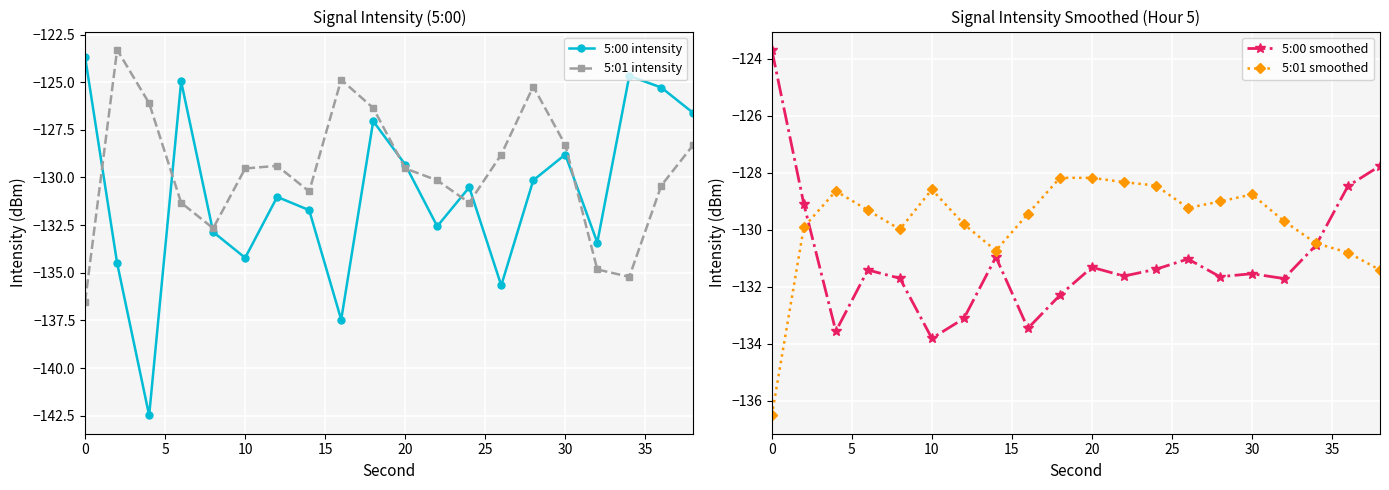

Reading left to right, list all the values displayed in this chart.

5:00 intensity: -123.7	-134.5	-142.5	-125.0	-132.9	-134.2	-131.0	-131.7	-137.5	-127.0	-129.3	-132.6	-130.5	-135.7	-130.1	-128.8	-133.4	-124.7	-125.3	-126.6
5:01 intensity: -136.5	-123.3	-126.1	-131.3	-132.7	-129.5	-129.4	-130.7	-124.9	-126.4	-129.5	-130.1	-131.3	-128.8	-125.2	-128.3	-134.8	-135.2	-130.4	-128.3
5:00 smoothed: -123.7	-129.1	-133.6	-131.4	-131.7	-133.8	-133.1	-131.0	-133.5	-132.3	-131.3	-131.6	-131.4	-131.0	-131.6	-131.5	-131.7	-130.5	-128.5	-127.8
5:01 smoothed: -136.5	-129.9	-128.6	-129.3	-130.0	-128.6	-129.8	-130.7	-129.4	-128.2	-128.2	-128.3	-128.4	-129.2	-129.0	-128.8	-129.7	-130.5	-130.8	-131.4